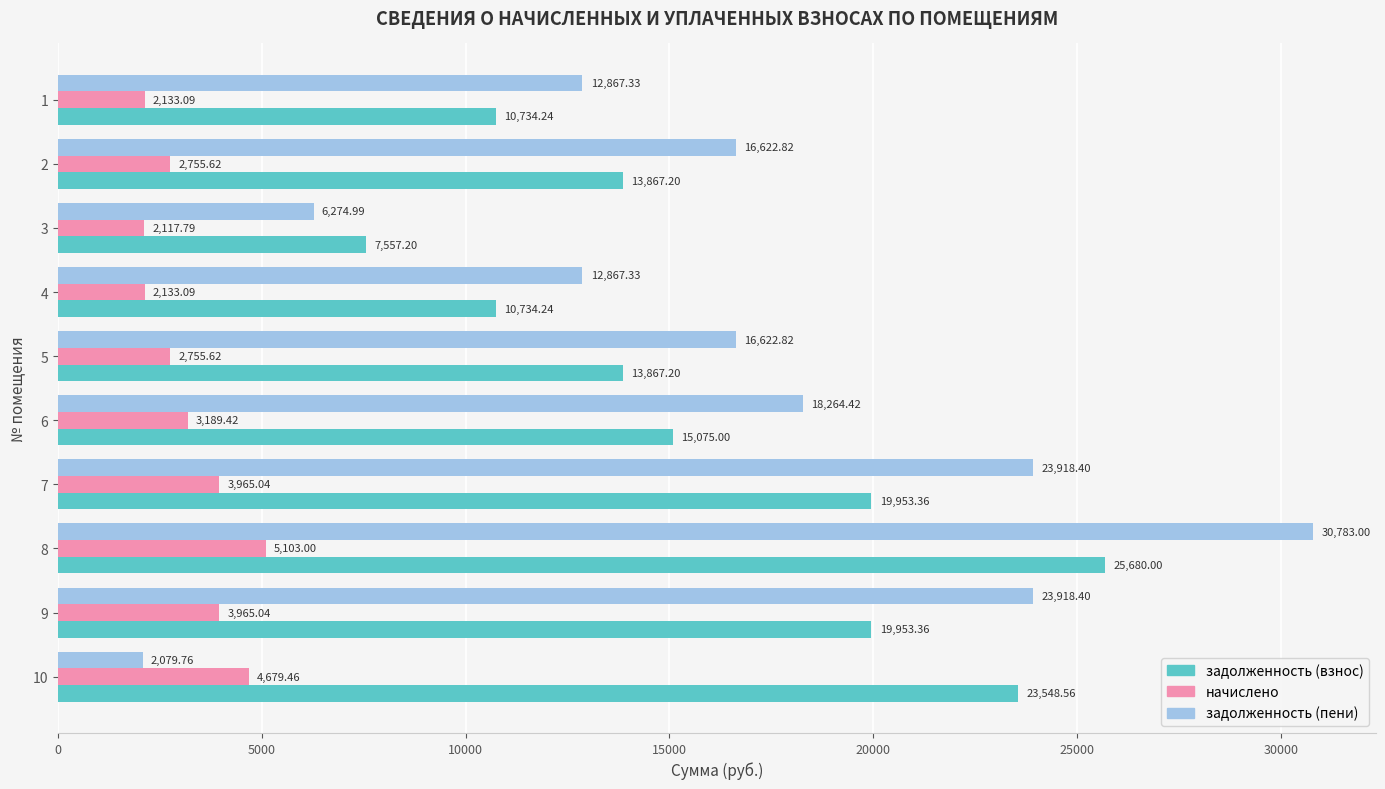

At which label does начислено reach its peak?

8